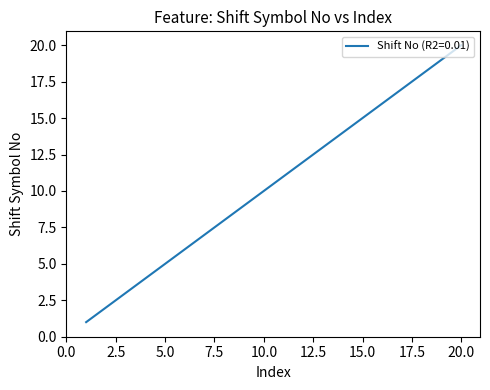

What is the greatest value displayed?

20